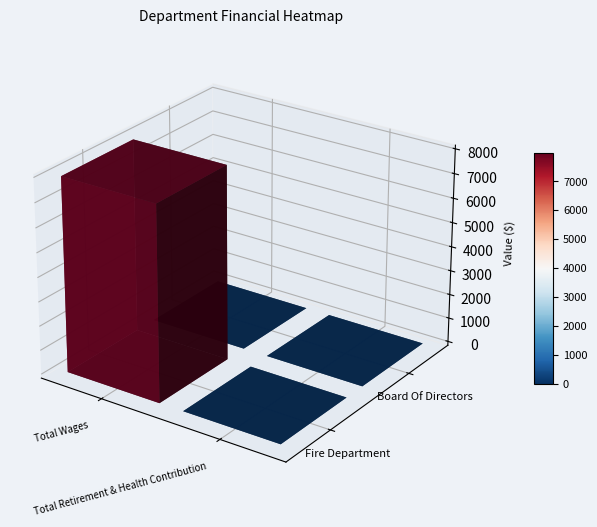

What is the maximum value shown in the chart?

7979